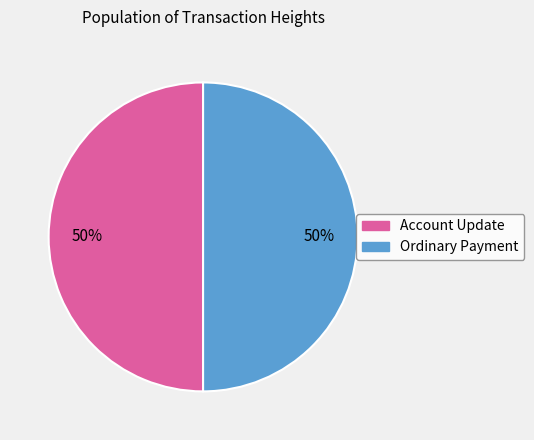

True or false: Account Update accounts for 50% of the total.

True